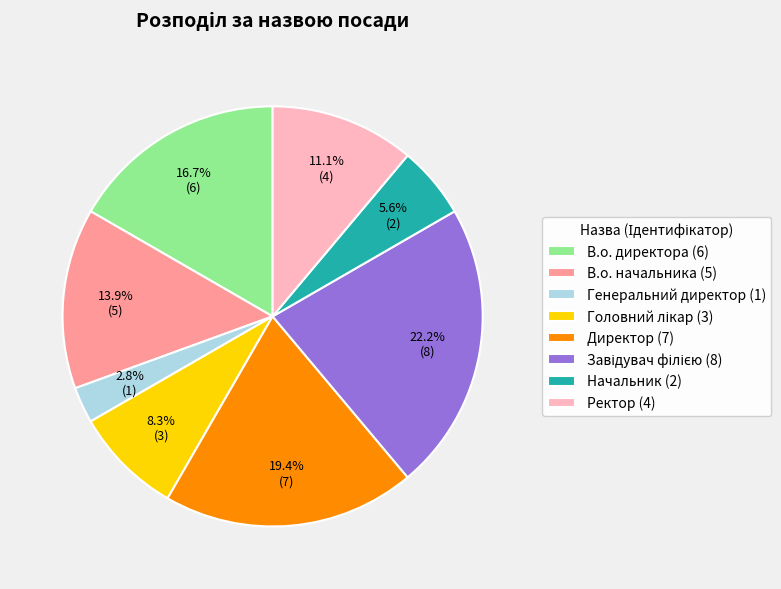

Which has a higher value, Генеральний директор (1) or Директор (7)?

Директор (7)